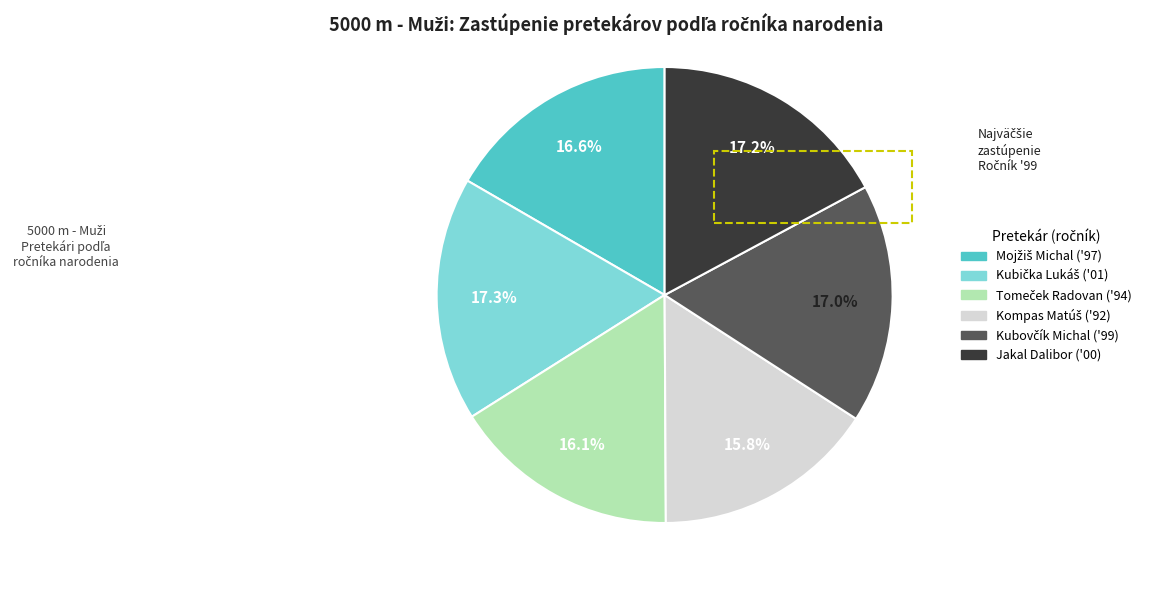

Does any single category account for the majority?

No